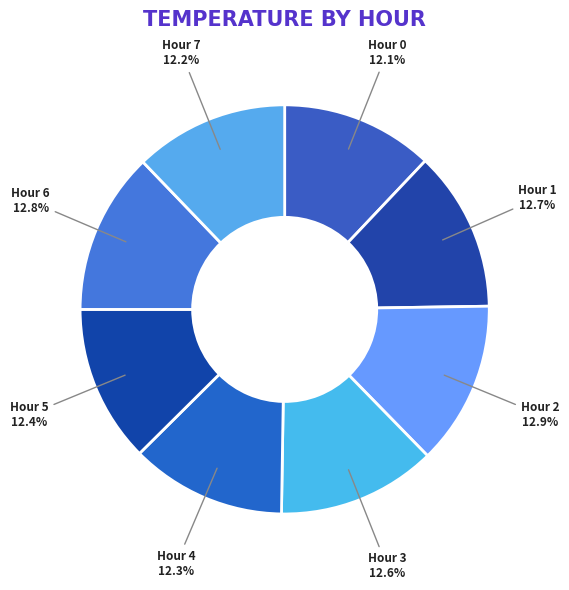

True or false: Hour 3 accounts for 13% of the total.

True